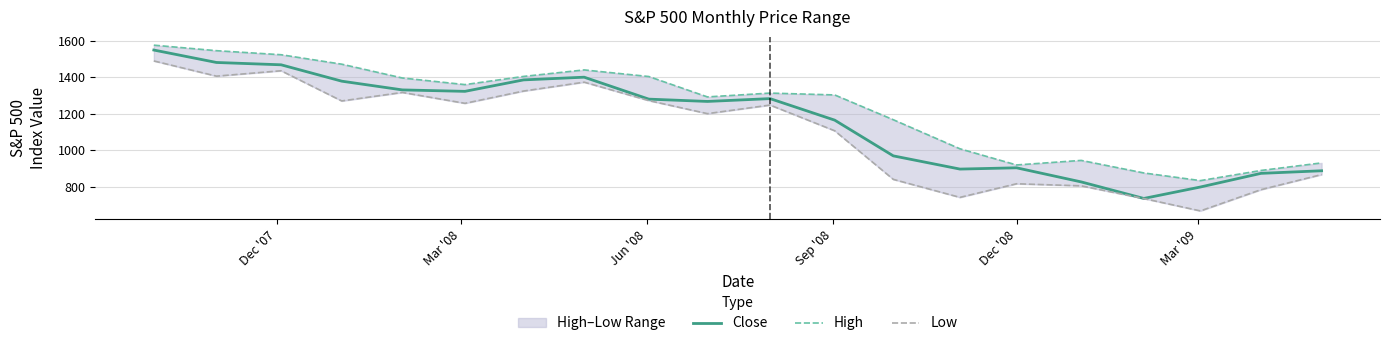

True or false: Low and Close intersect in this chart.

False